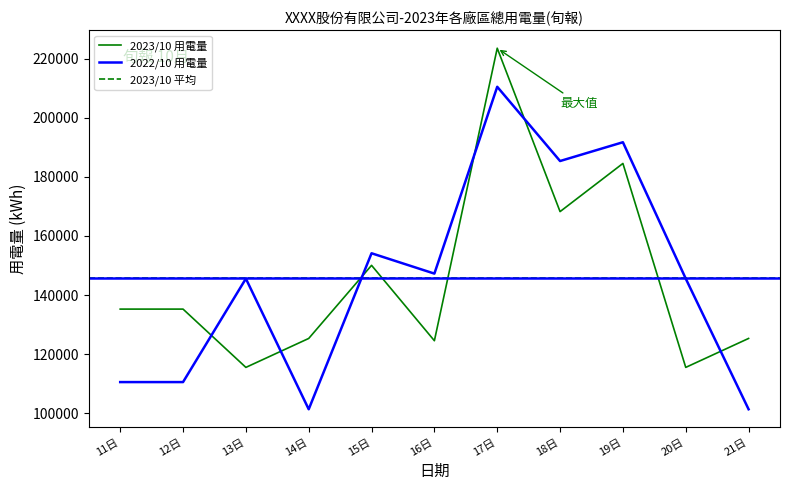

What is the approximate value of 2023/10 用電量 at 15日?

150055.3